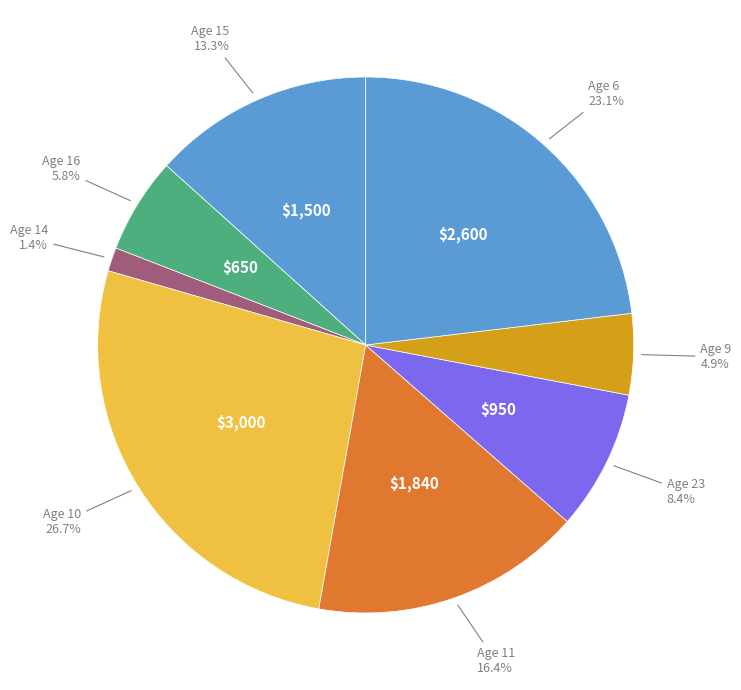

Which category has the smallest portion of the pie?

14